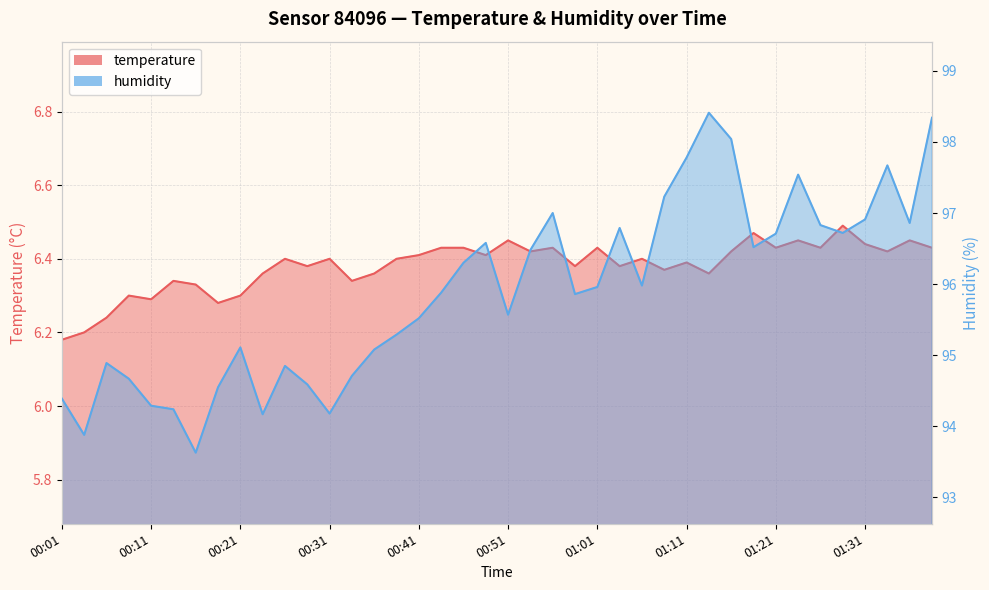

Is it true that temperature equals 1.8 at 00:51?

False